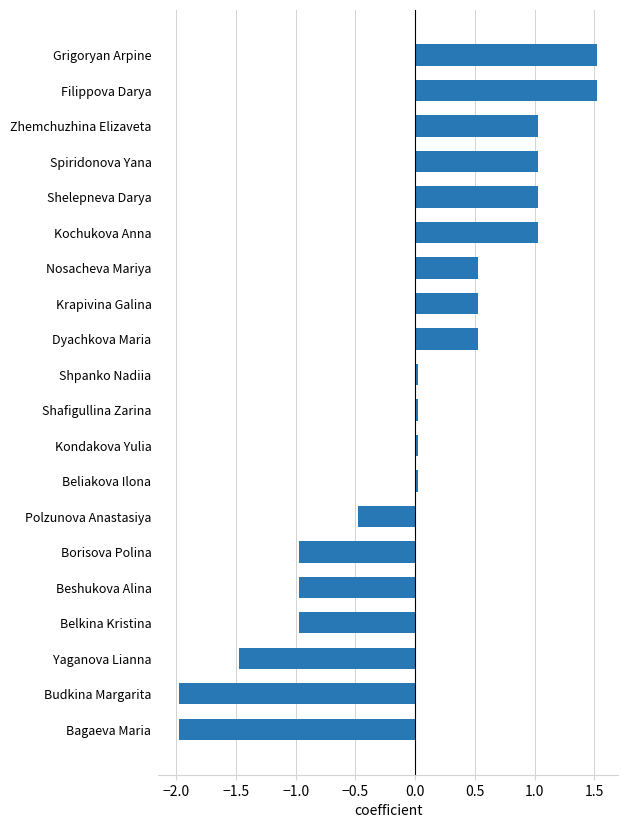

What is the maximum value shown in the chart?

1.5